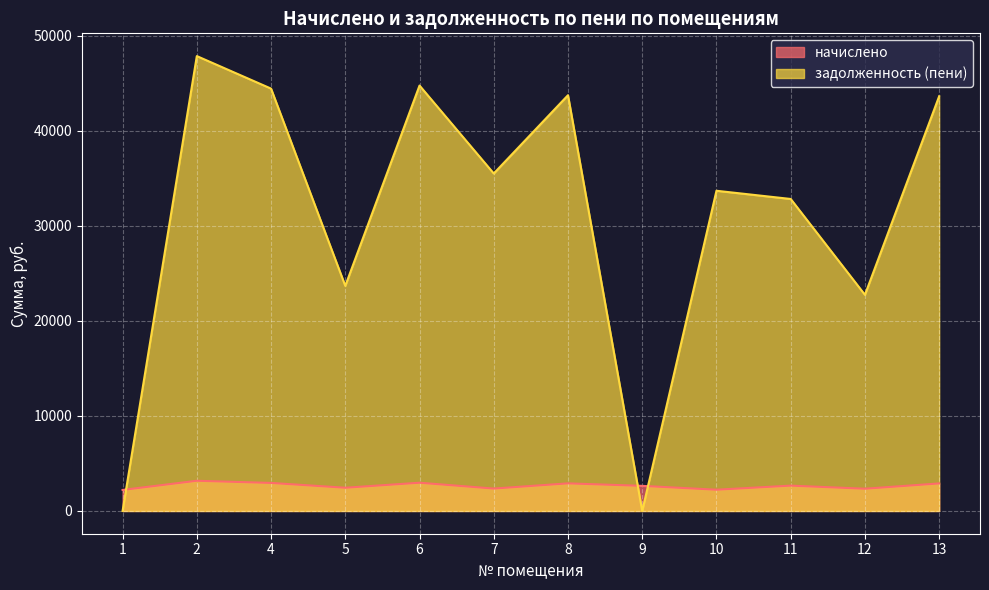

How many lines are shown in the chart?

2